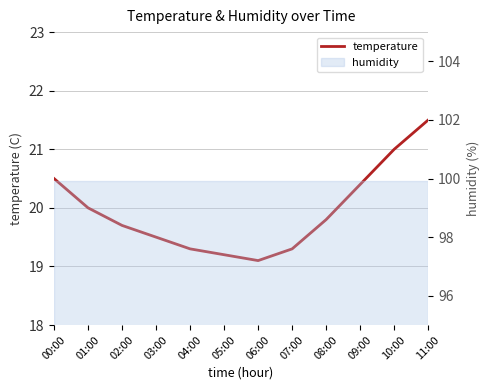

List the labels in order of value, largest first.

11:00, 10:00, 00:00, 09:00, 01:00, 08:00, 02:00, 03:00, 04:00, 07:00, 05:00, 06:00